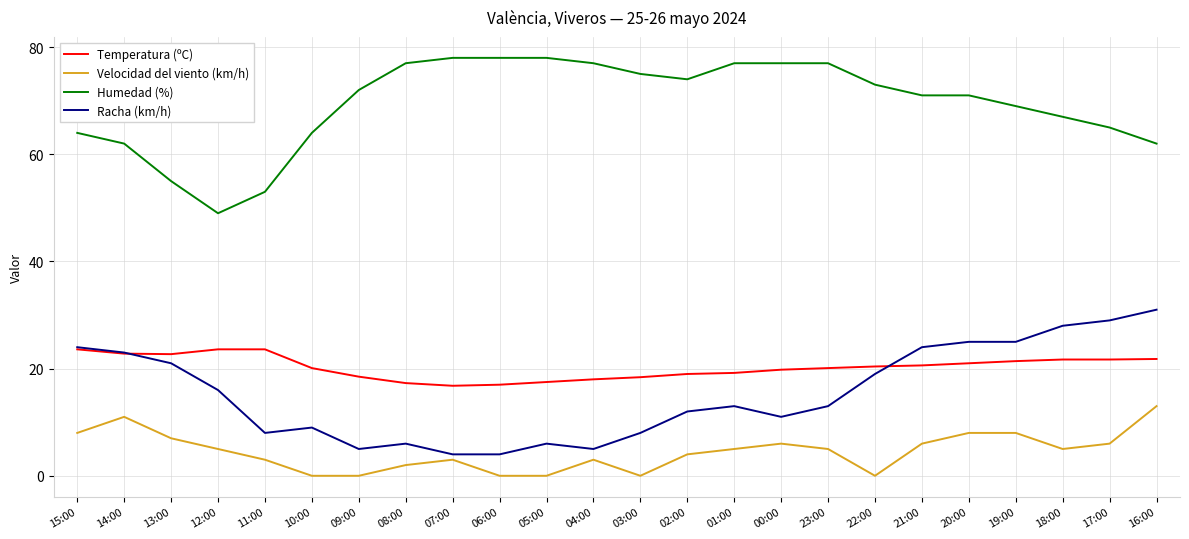

Rank the series by their maximum value, from highest to lowest.

Humedad (%), Racha (km/h), Temperatura (ºC), Velocidad del viento (km/h)